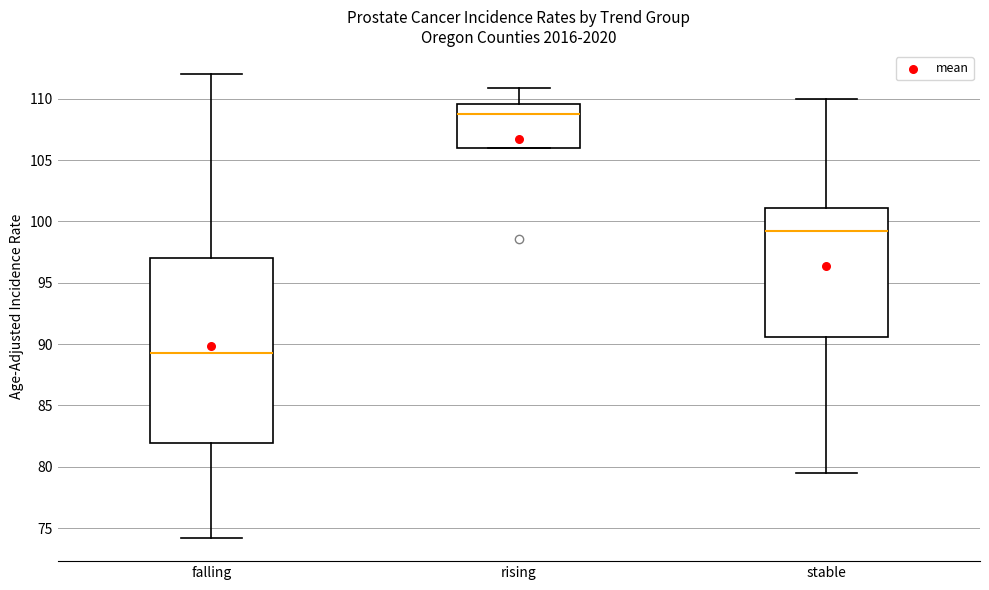

Where is the upper edge of the box for falling on the y-axis? The values are not printed on the chart, so give them approximately, as read against the axis.

97.0